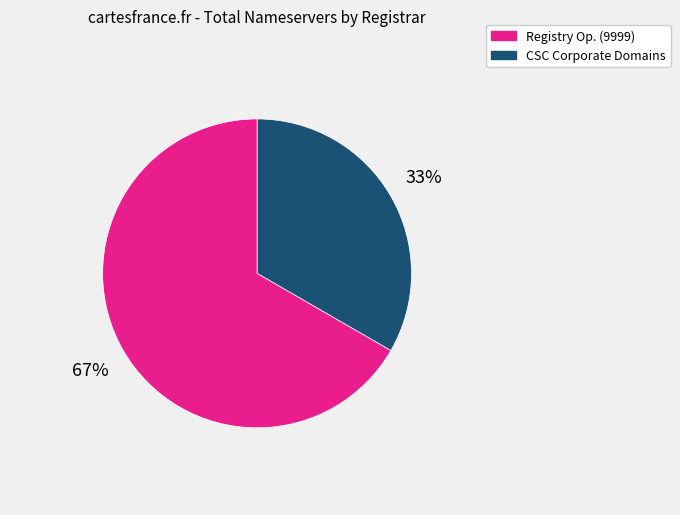

Is there a majority slice in this chart?

Yes